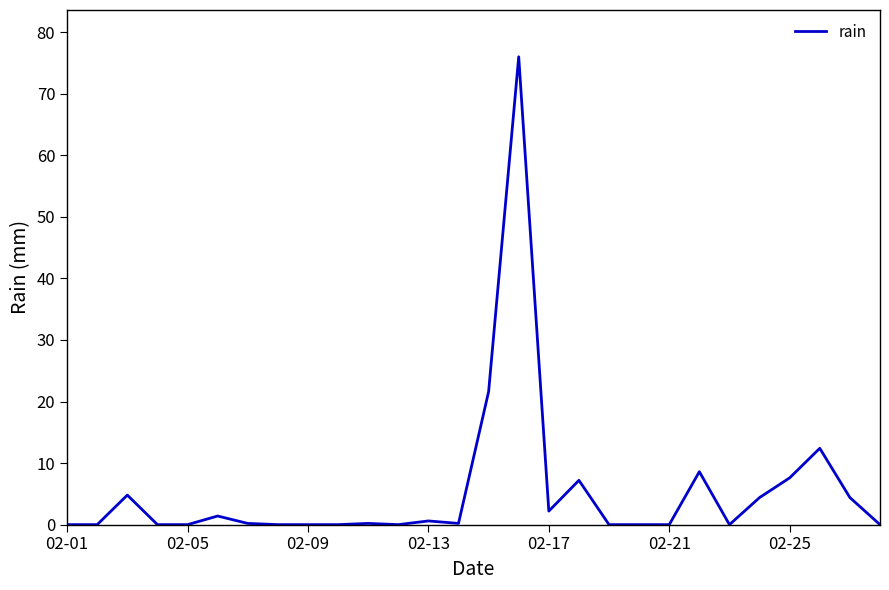

What is the maximum value shown in the chart?

76.0